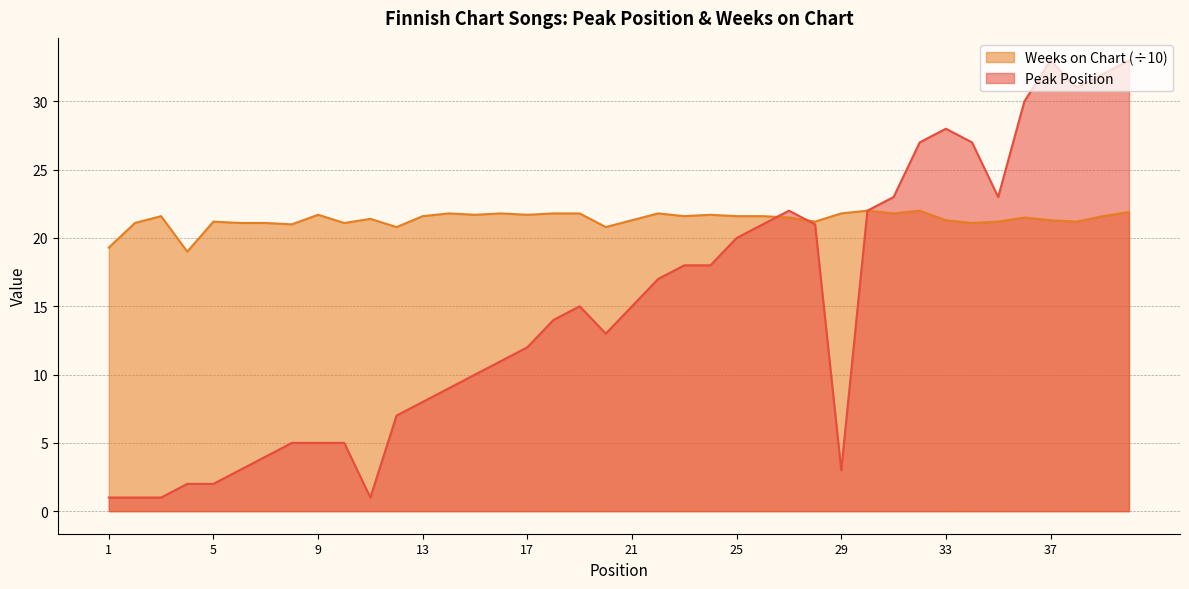

How many times do Peak Position and Weeks on Chart cross each other?

2